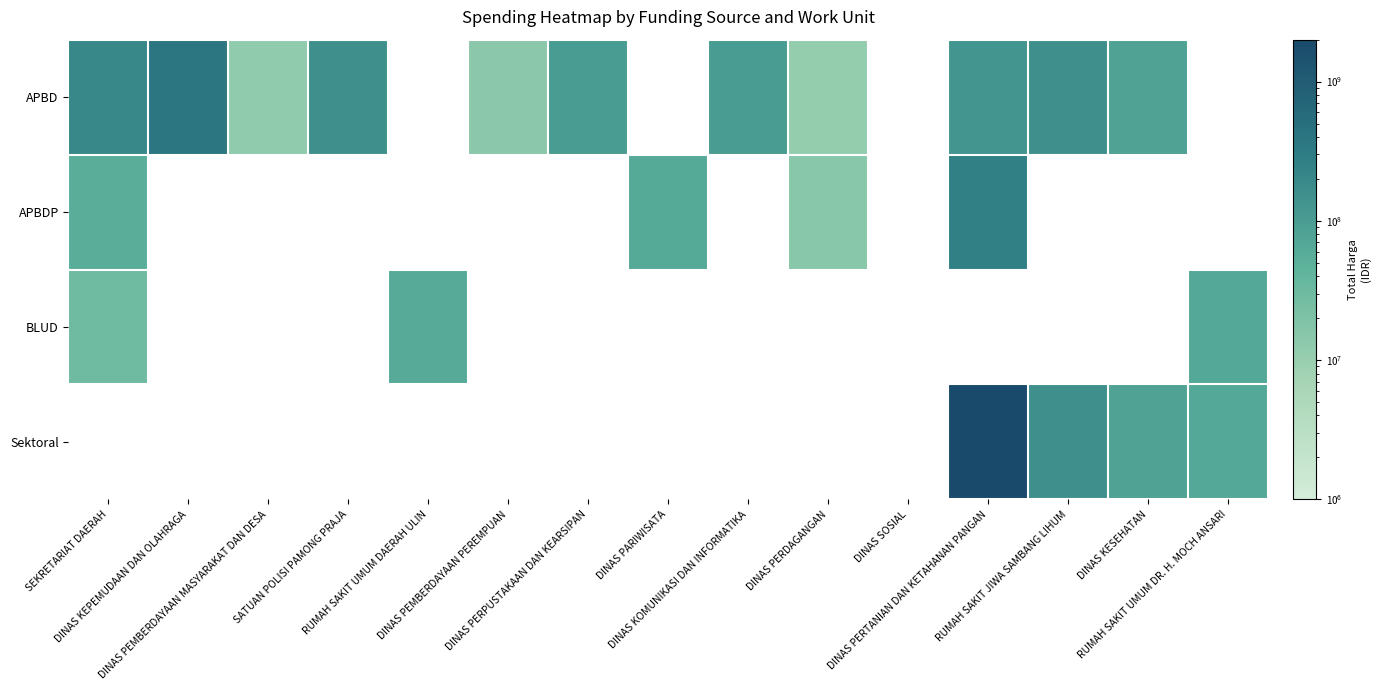

The APBD series shows 176745072.2 at DINAS PERPUSTAKAAN DAN KEARSIPAN. True or false?

False